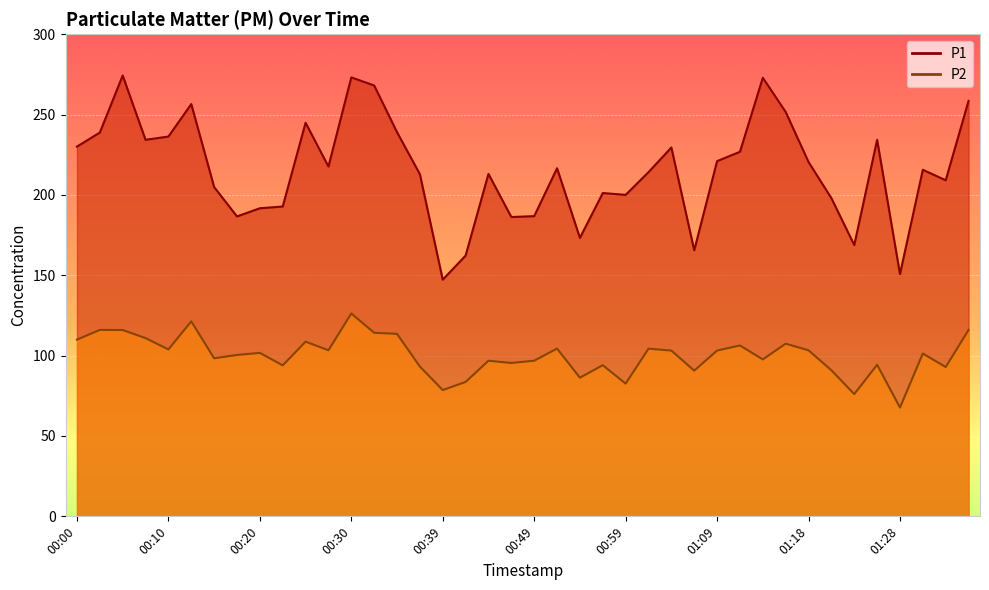

What is the maximum value shown in the chart?

274.3